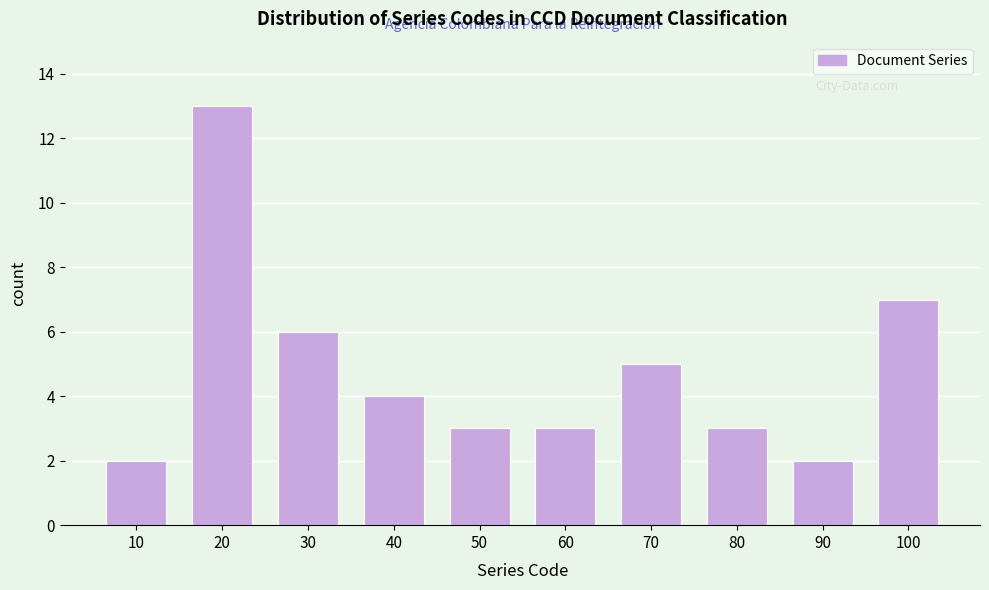

Reading right to left, what are all the values shown in this chart?

7	2	3	5	3	3	4	6	13	2